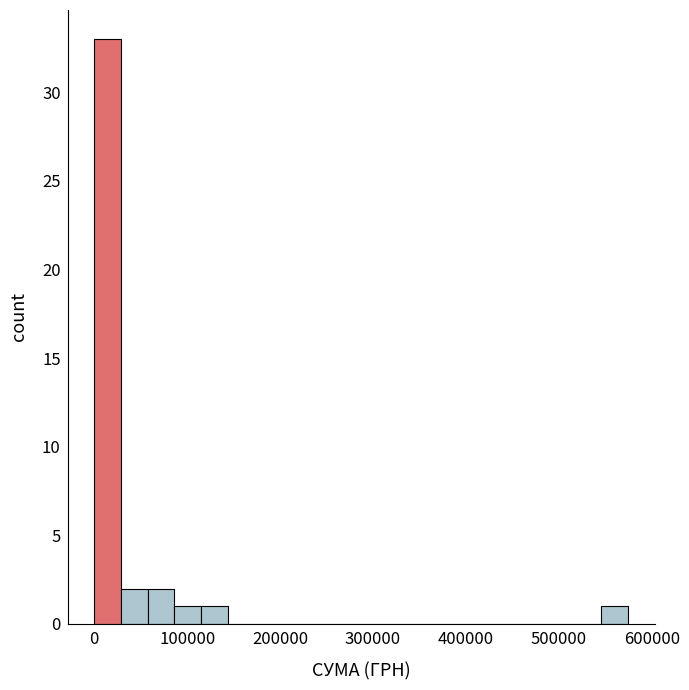

Read against the x-axis, roughly where is the centre of the tallest bar?

10000